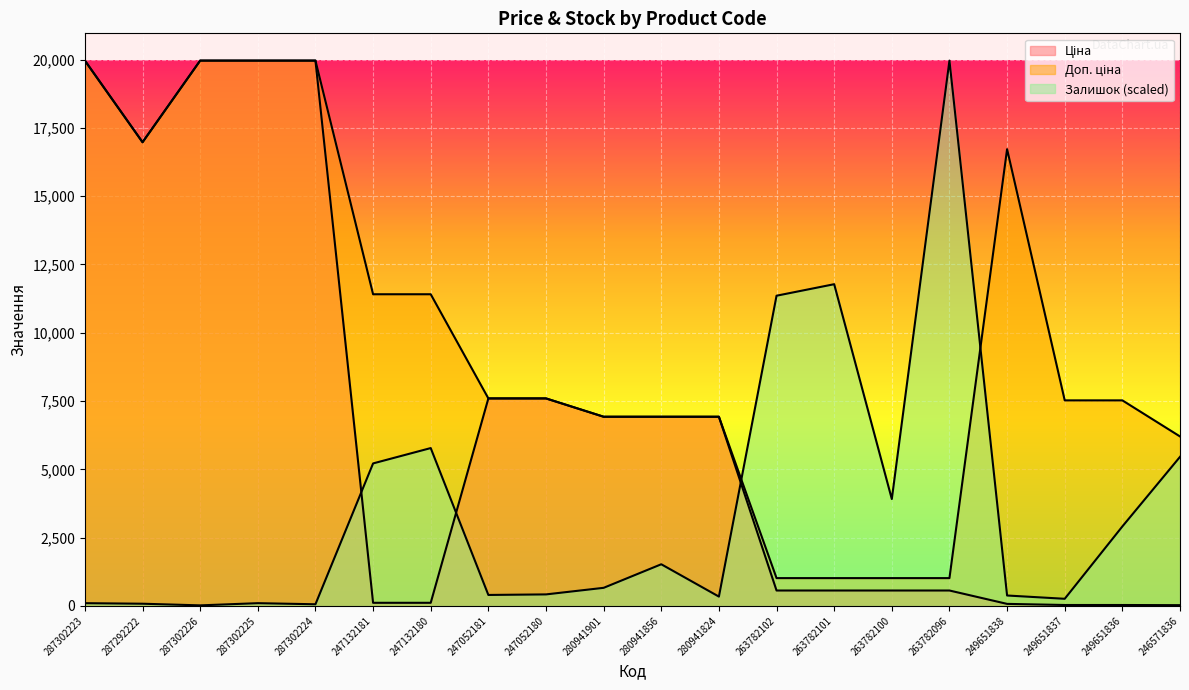

After their last crossing, which series has the higher values: Доп. ціна or Залишок?

Доп. ціна